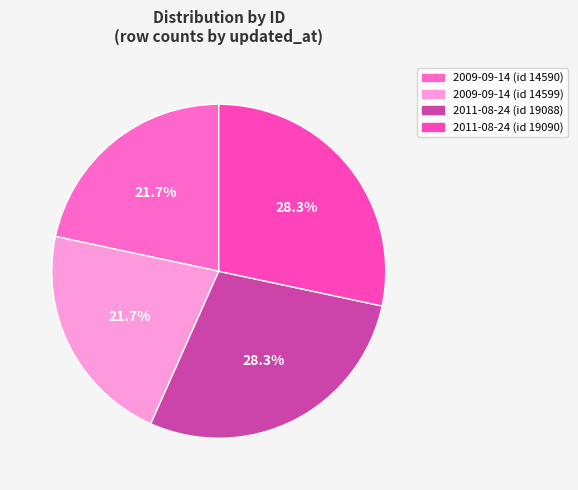

To the nearest percent, what is the difference between the largest and smallest slice percentages?

7%